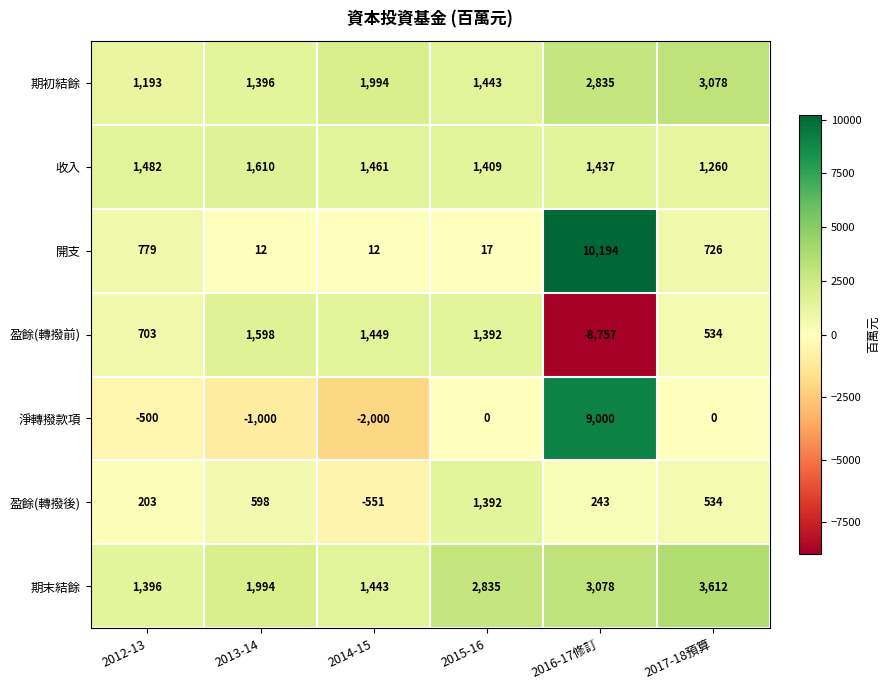

Is it true that 期初結餘 equals 345 at 2012-13?

False